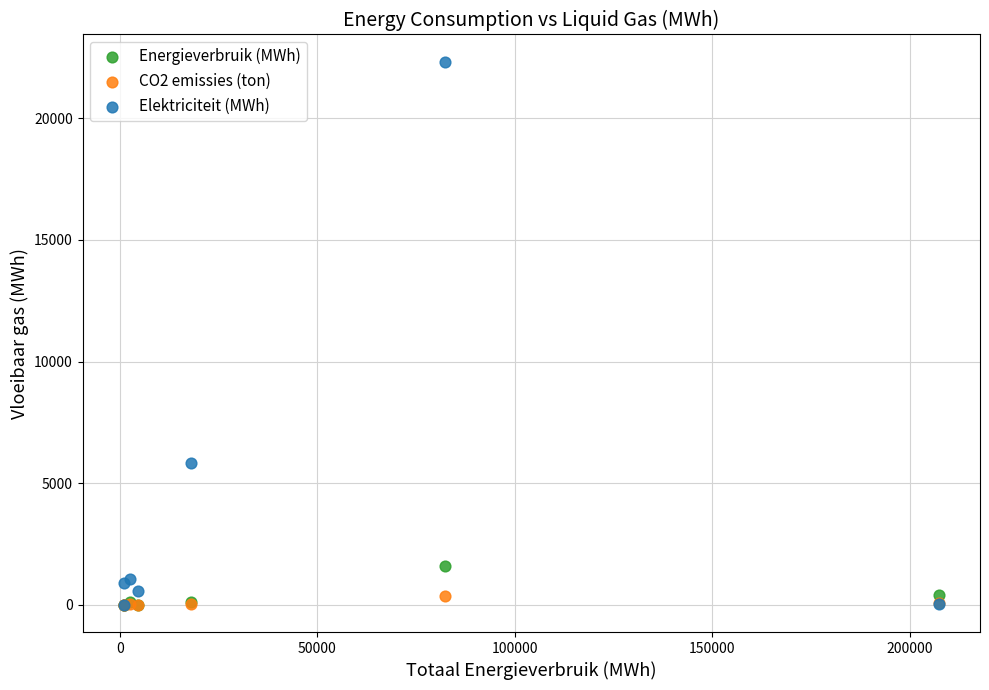

In the Elektriciteit (MWh) series, what Y value is closest to 11164?

5815.5